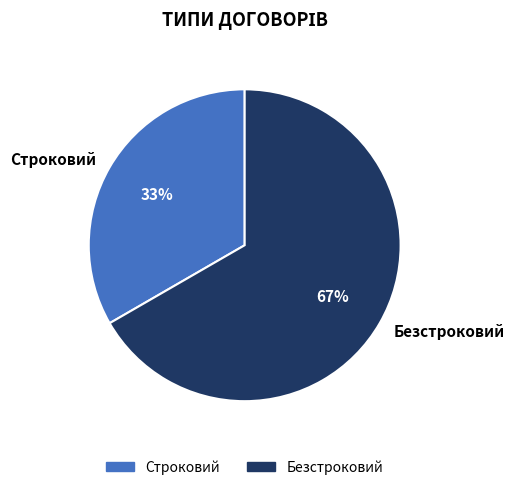

Approximately how many times larger is the value at Безстроковий compared to Строковий?

2.0